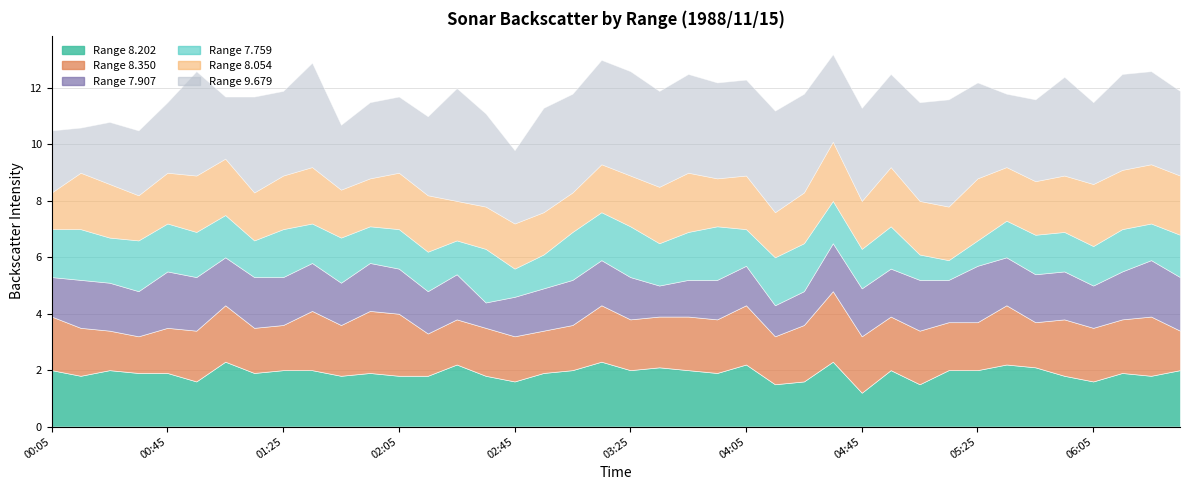

Reading right to left, extract all data points from this chart.

8.202: 2.0	1.8	1.9	1.6	1.8	2.1	2.2	2.0	2.0	1.5	2.0	1.2	2.3	1.6	1.5	2.2	1.9	2.0	2.1	2.0	2.3	2.0	1.9	1.6	1.8	2.2	1.8	1.8	1.9	1.8	2.0	2.0	1.9	2.3	1.6	1.9	1.9	2.0	1.8	2.0
8.350: 1.4	2.1	1.9	1.9	2.0	1.6	2.1	1.7	1.7	1.9	1.9	2.0	2.5	2.0	1.7	2.1	1.9	1.9	1.8	1.8	2.0	1.6	1.5	1.6	1.7	1.6	1.5	2.2	2.2	1.8	2.1	1.6	1.6	2.0	1.8	1.6	1.3	1.4	1.7	1.9
7.907: 1.9	2.0	1.7	1.5	1.7	1.7	1.7	2.0	1.5	1.8	1.7	1.7	1.7	1.2	1.1	1.4	1.4	1.3	1.1	1.5	1.6	1.6	1.5	1.4	0.9	1.6	1.5	1.6	1.7	1.5	1.7	1.7	1.8	1.7	1.9	2.0	1.6	1.7	1.7	1.4
7.759: 1.5	1.3	1.5	1.4	1.4	1.4	1.3	0.9	0.7	0.9	1.5	1.4	1.5	1.7	1.7	1.3	1.9	1.7	1.5	1.8	1.7	1.7	1.2	1.0	1.9	1.2	1.4	1.4	1.3	1.6	1.4	1.7	1.3	1.5	1.6	1.7	1.8	1.6	1.8	1.7
8.054: 2.1	2.1	2.1	2.2	2.0	1.9	1.9	2.2	1.9	1.9	2.1	1.7	2.1	1.8	1.6	1.9	1.7	2.1	2.0	1.8	1.7	1.4	1.5	1.6	1.5	1.4	2.0	2.0	1.7	1.7	2.0	1.9	1.7	2.0	2.0	1.8	1.6	1.9	2.0	1.3
9.679: 3.0	3.3	3.4	2.9	3.5	2.9	2.6	3.4	3.8	3.5	3.3	3.3	3.1	3.5	3.6	3.4	3.4	3.5	3.4	3.7	3.7	3.5	3.7	2.6	3.3	4.0	2.8	2.7	2.7	2.3	3.7	3.0	3.4	2.2	3.7	2.5	2.3	2.2	1.6	2.2